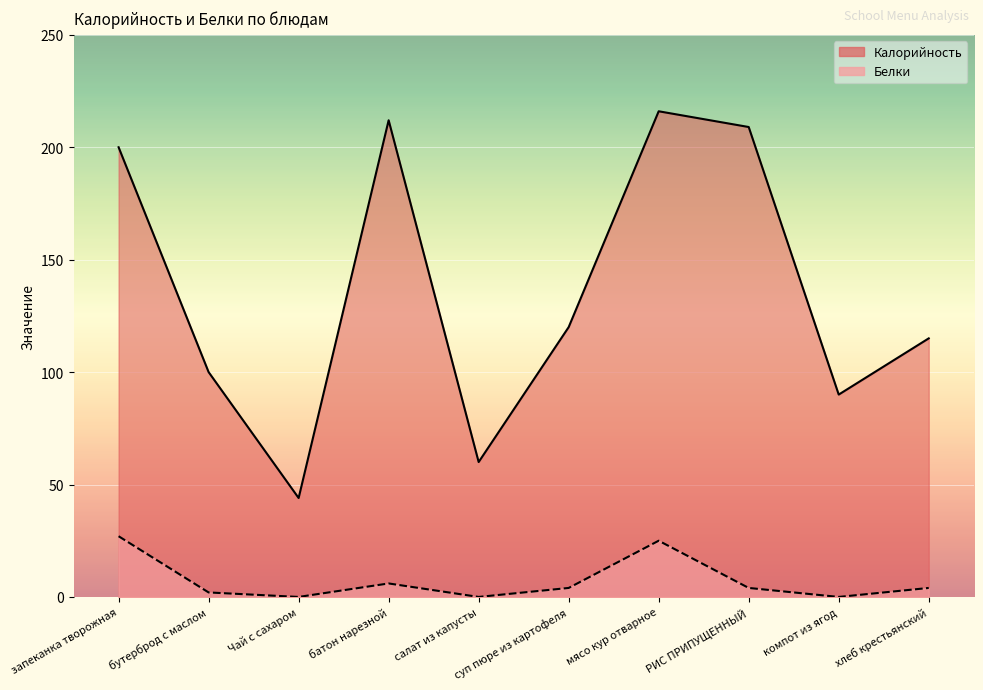

What is the label of the 2nd point from the left?

бутерброд с маслом